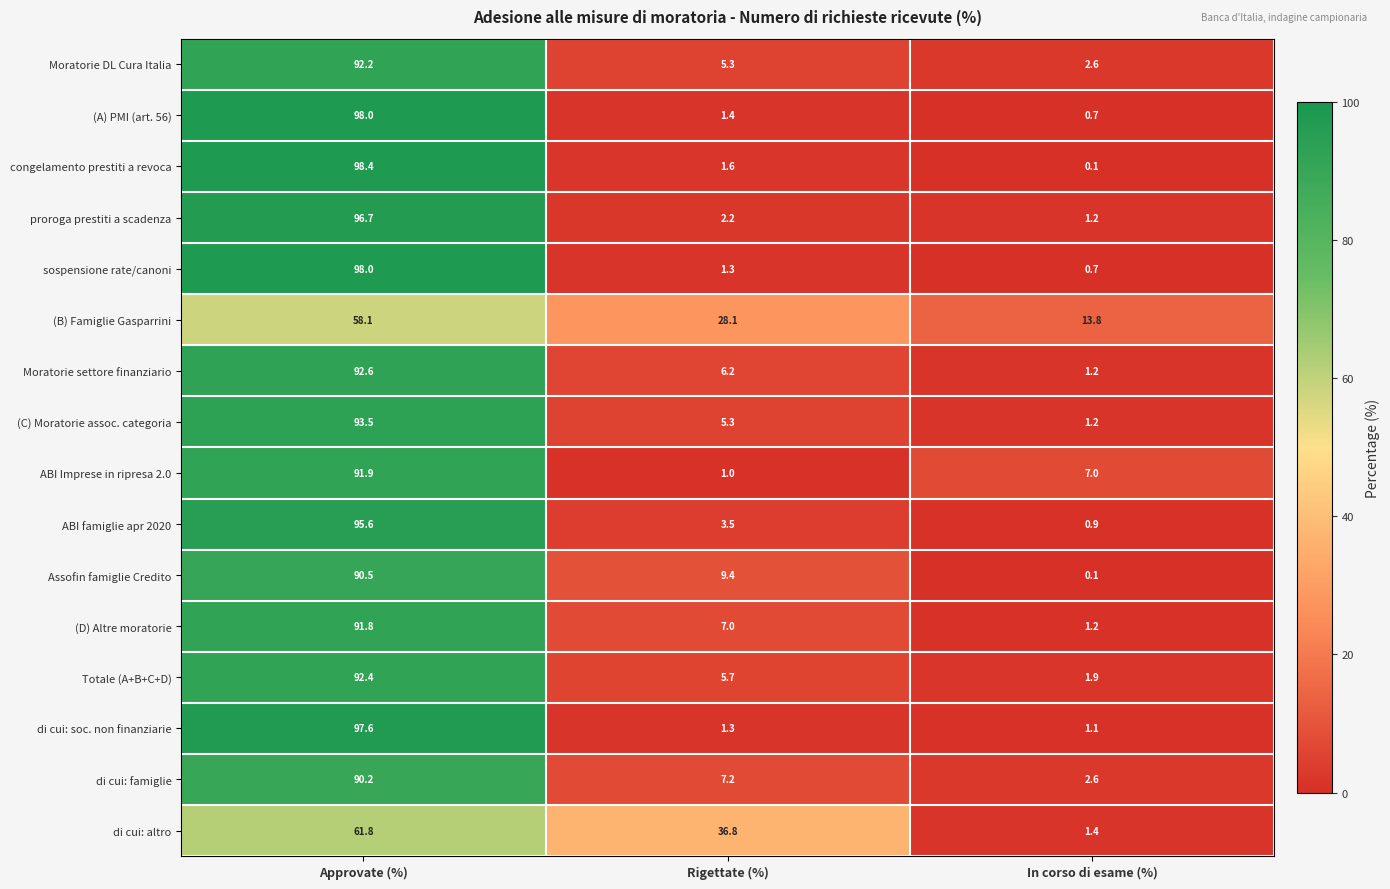

What is the average value of the sospensione rate/canoni series?

33.3